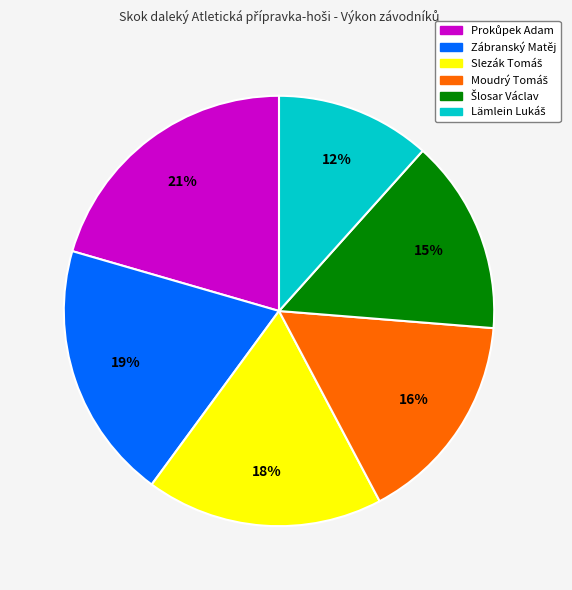

Does any single category account for the majority?

No